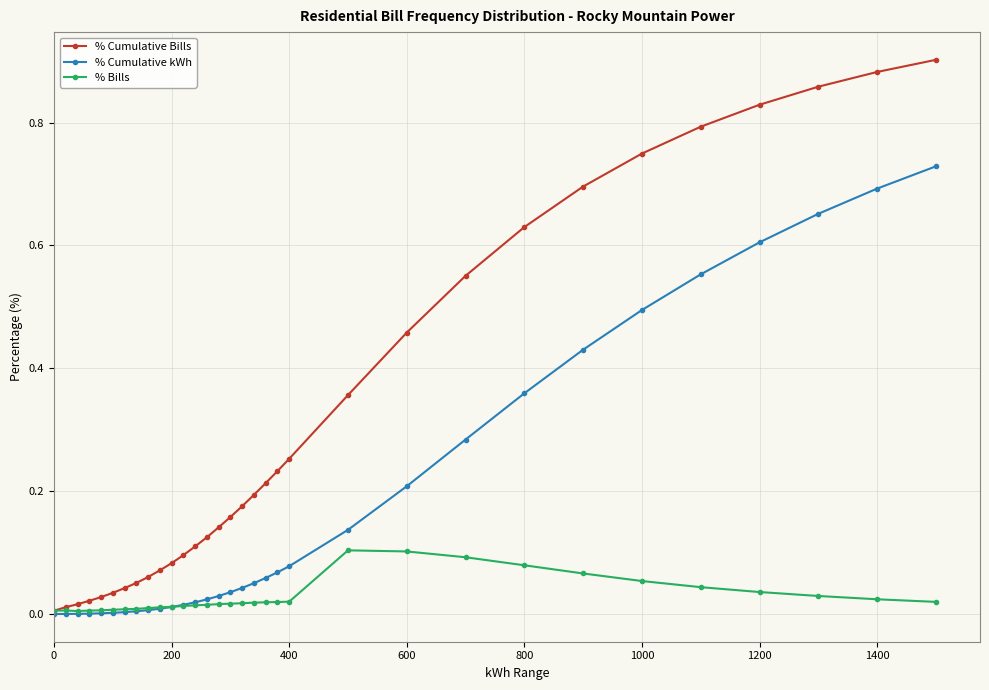

List the series in order of their overall mean, highest first.

% Cumulative Bills, % Cumulative kWh, % Bills